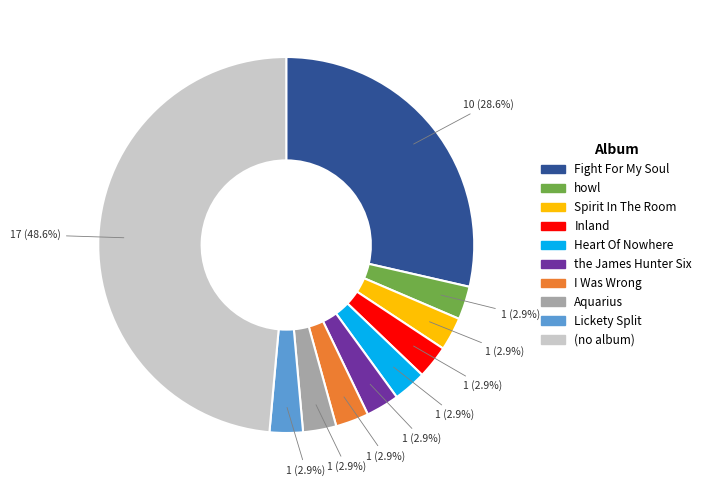

Do the James Hunter Six and howl together represent more than half of the pie?

No